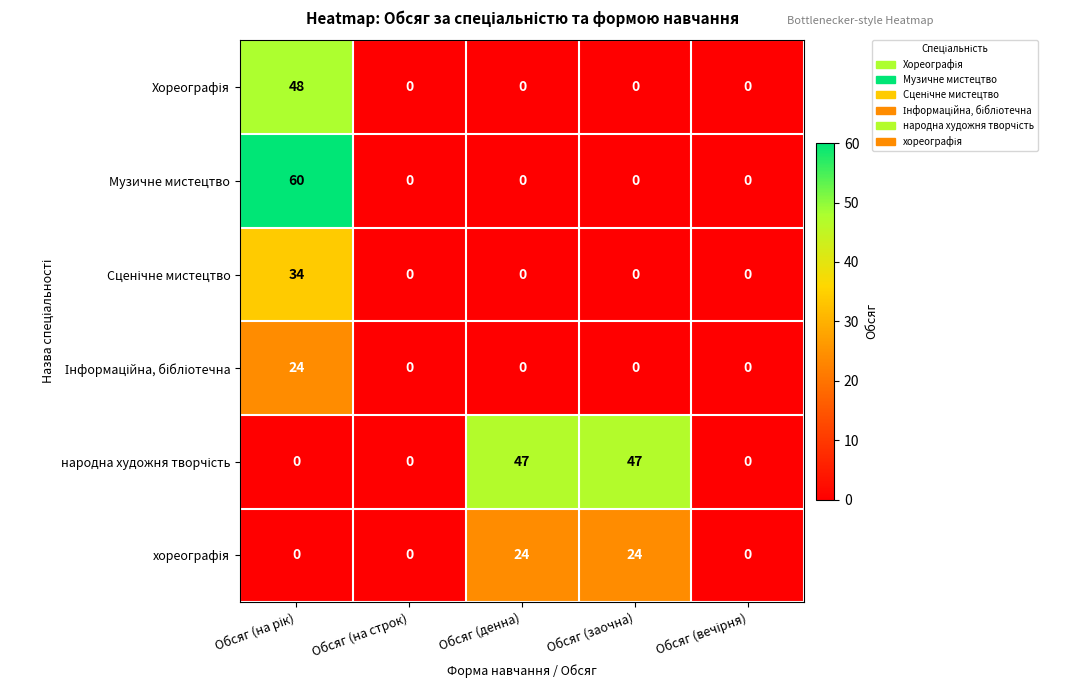

Which series has the largest range (max minus min)?

Музичне мистецтво